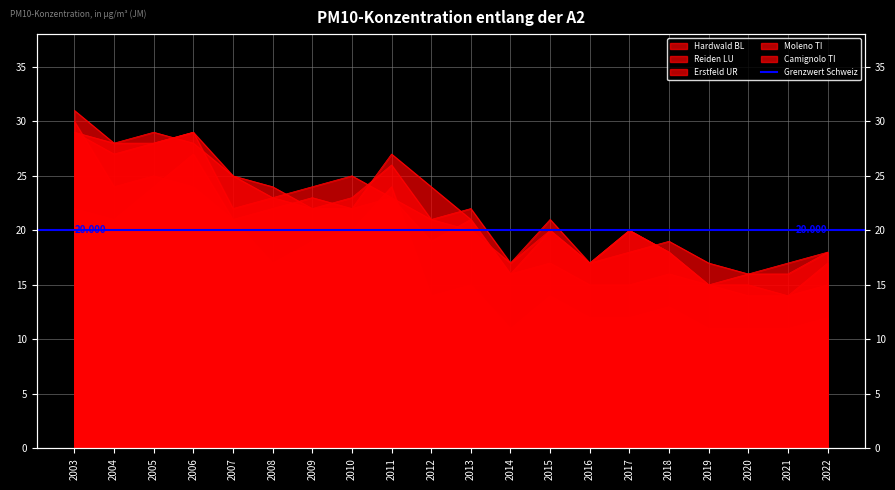

In Reiden LU, how many points are higher than both neighbors (excluding endpoints)?

6